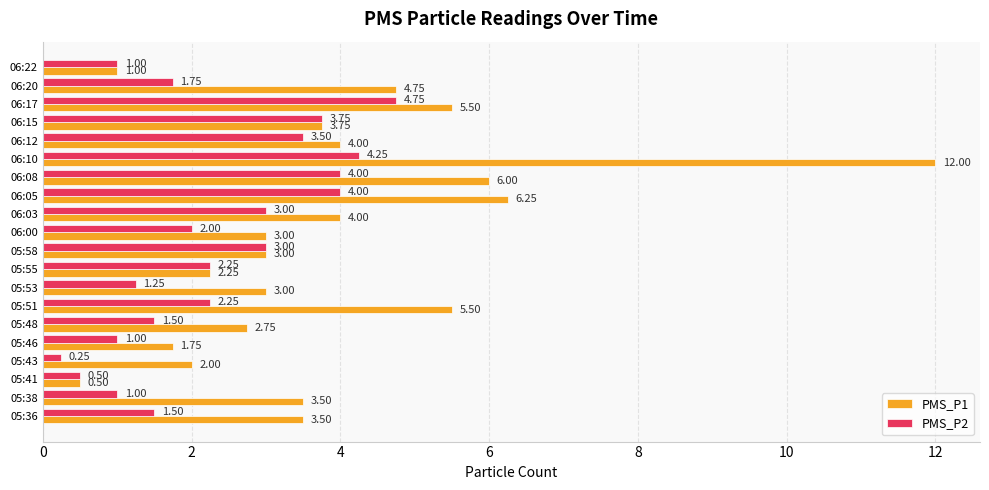

What is the sum of all PMS_P1 values?

78.0